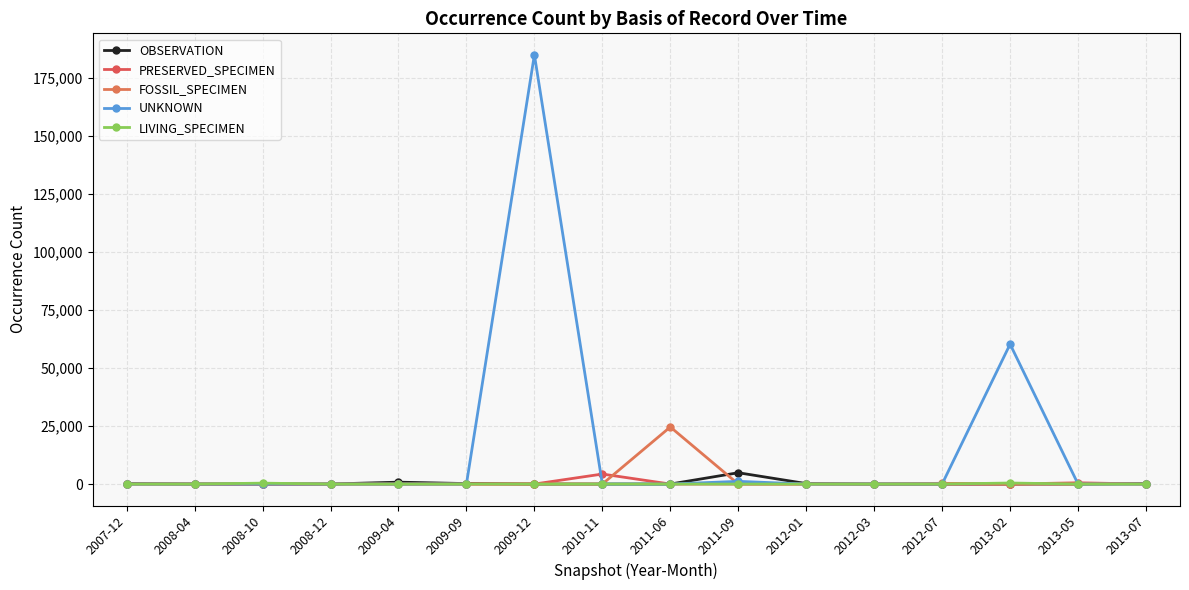

Count the number of data series in this chart.

5